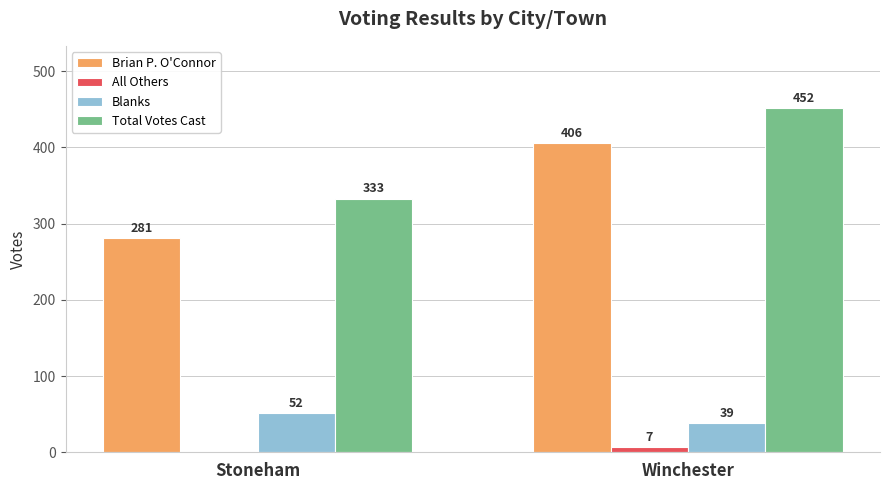

Which series changed the most between Stoneham and Winchester?

Brian P. O'Connor